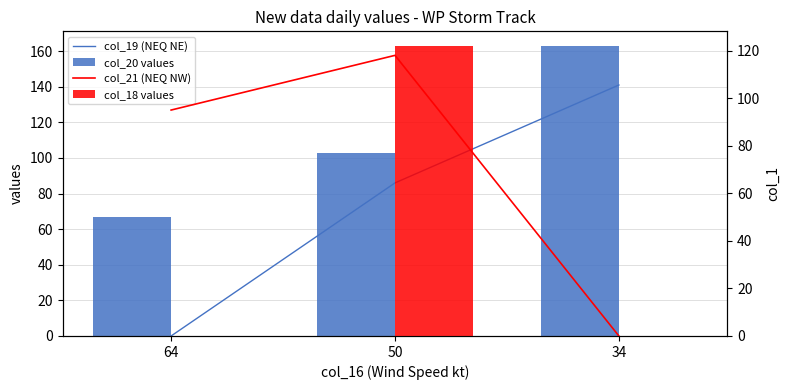

Reading right to left, transcribe all the data shown in this chart.

col_19 (NEQ NE): 141	86	0
col_20 values: 163	103	67
col_21 (NEQ NW): 0	118	95
col_18 values: 0	122	0